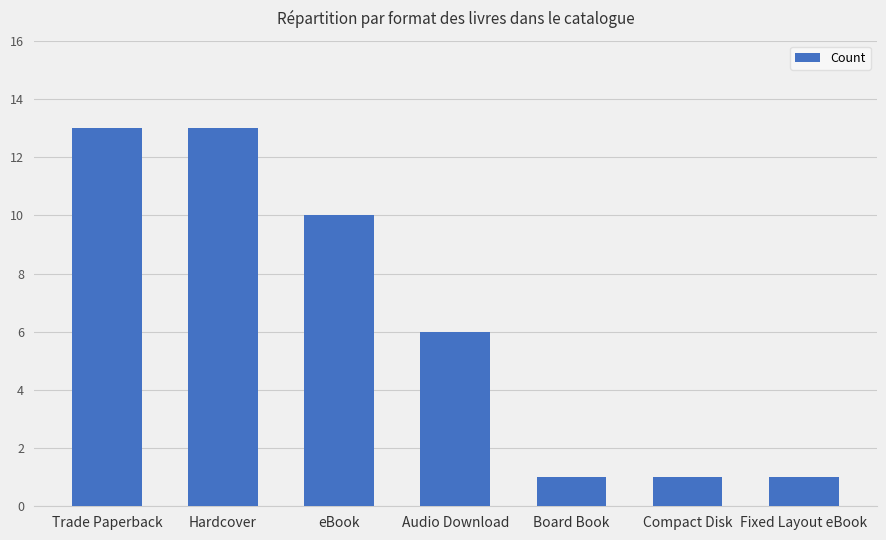

The chart shows a value of 1 at Fixed Layout eBook. True or false?

True